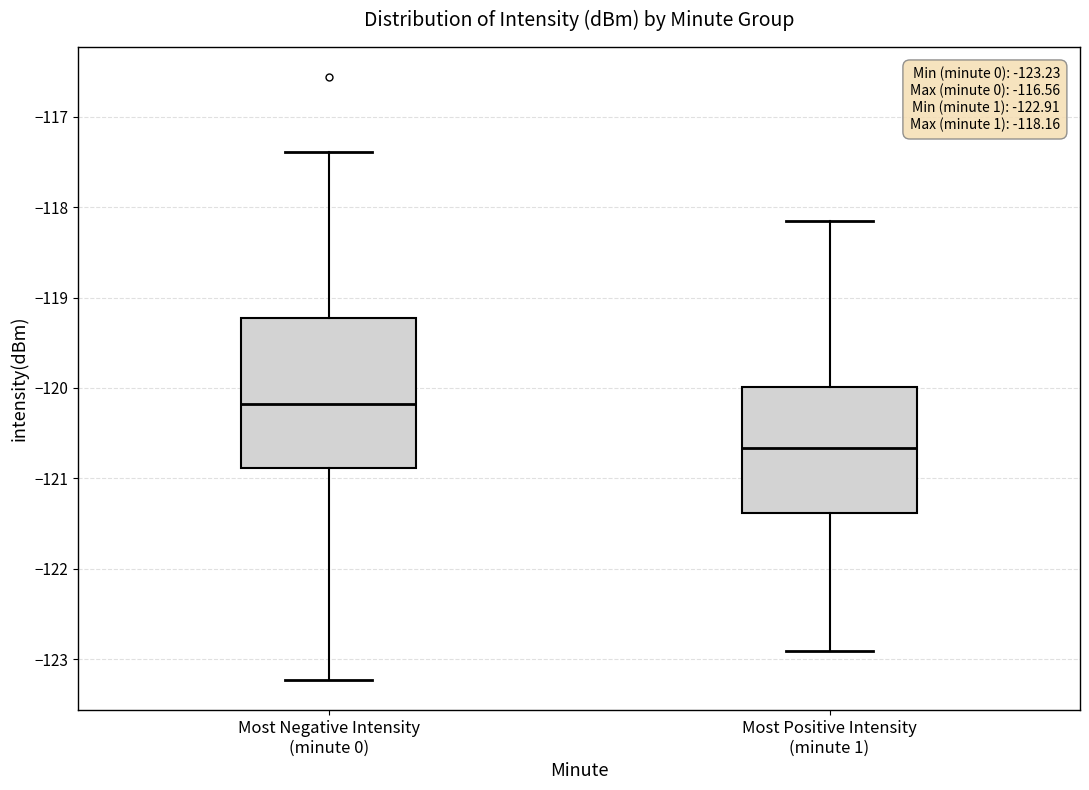

Which box is the tallest, from its lower edge to its upper edge?

Most Negative Intensity (minute 0)